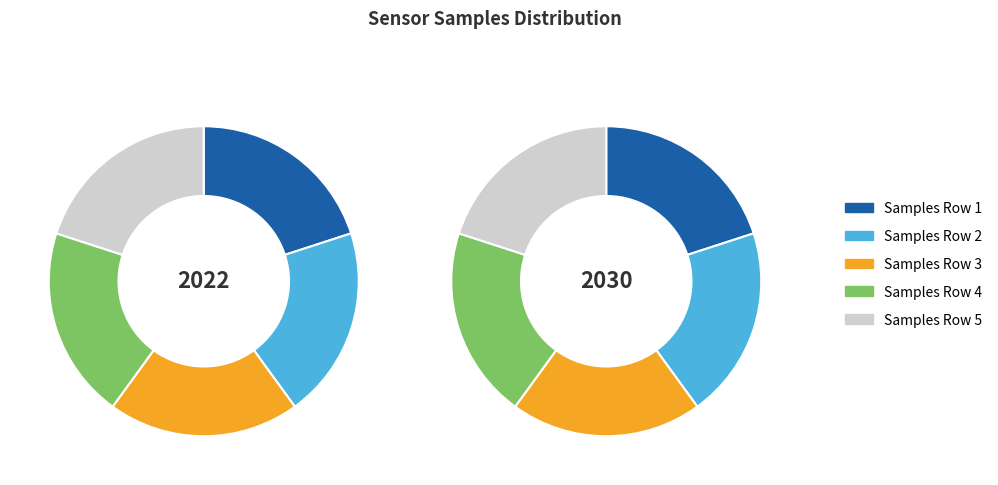

Count the number of slices in the pie.

5